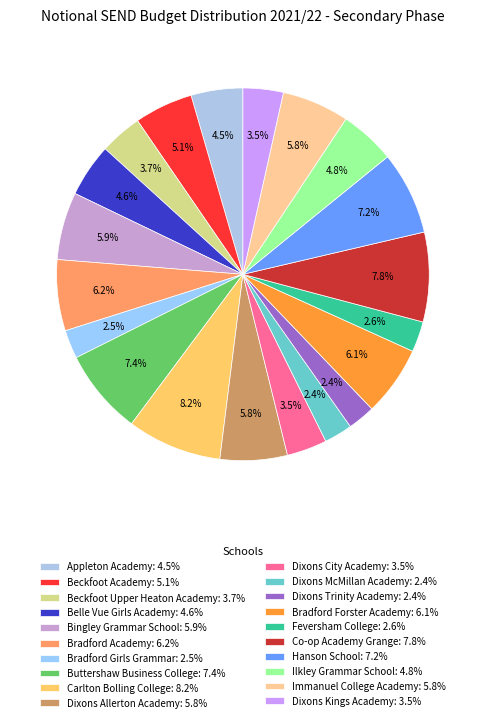

True or false: Immanuel College Academy accounts for 6% of the total.

True